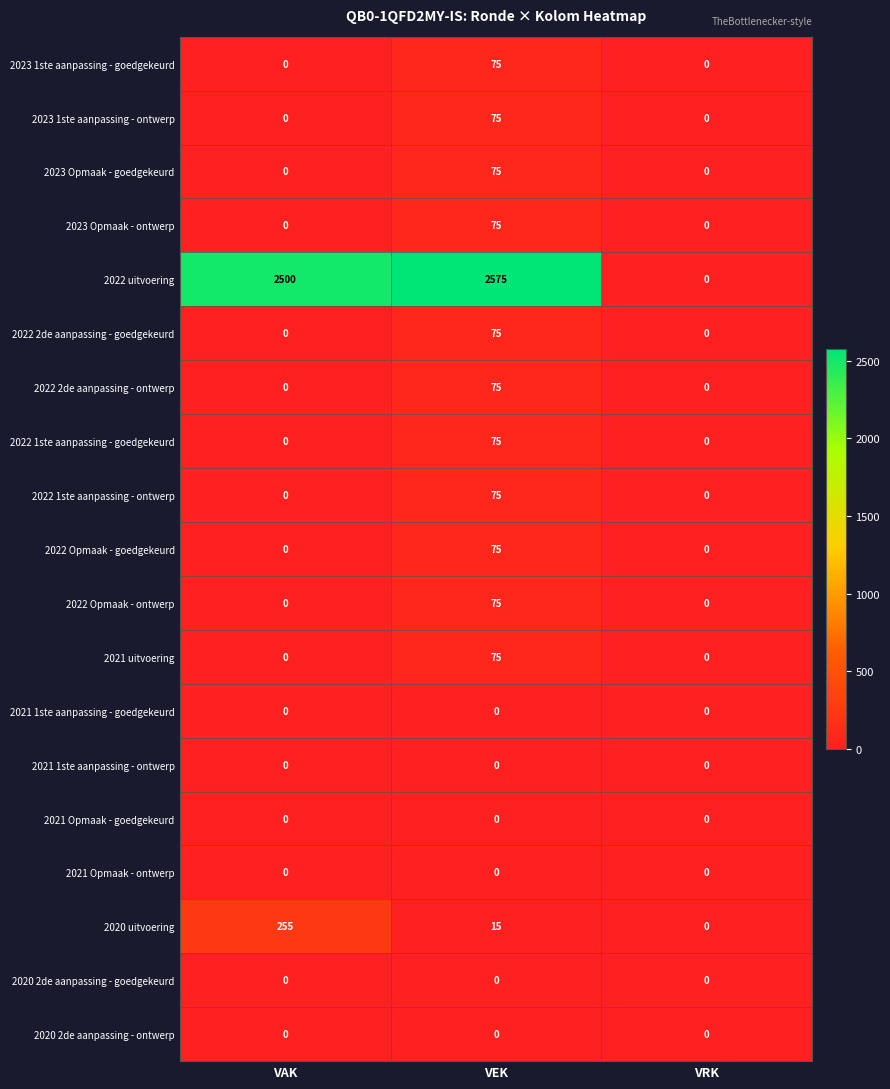

What is the greatest value displayed?

2575